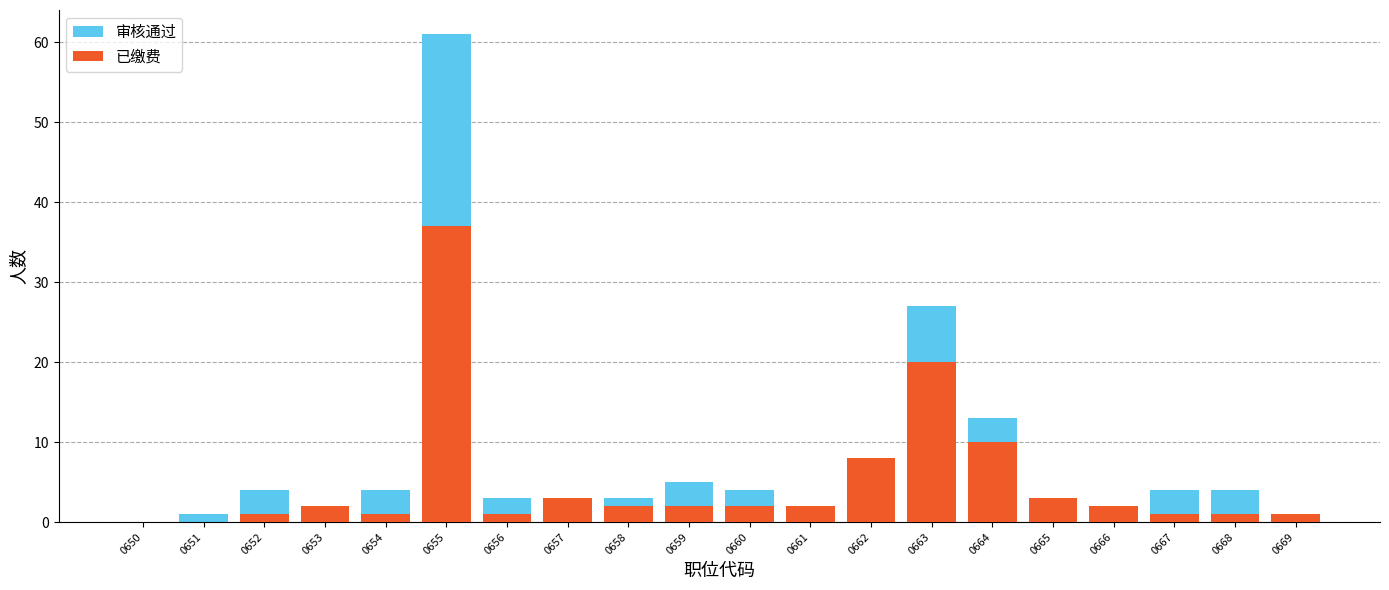

The value of 审核通过 at 0662 is 11. True or false?

False